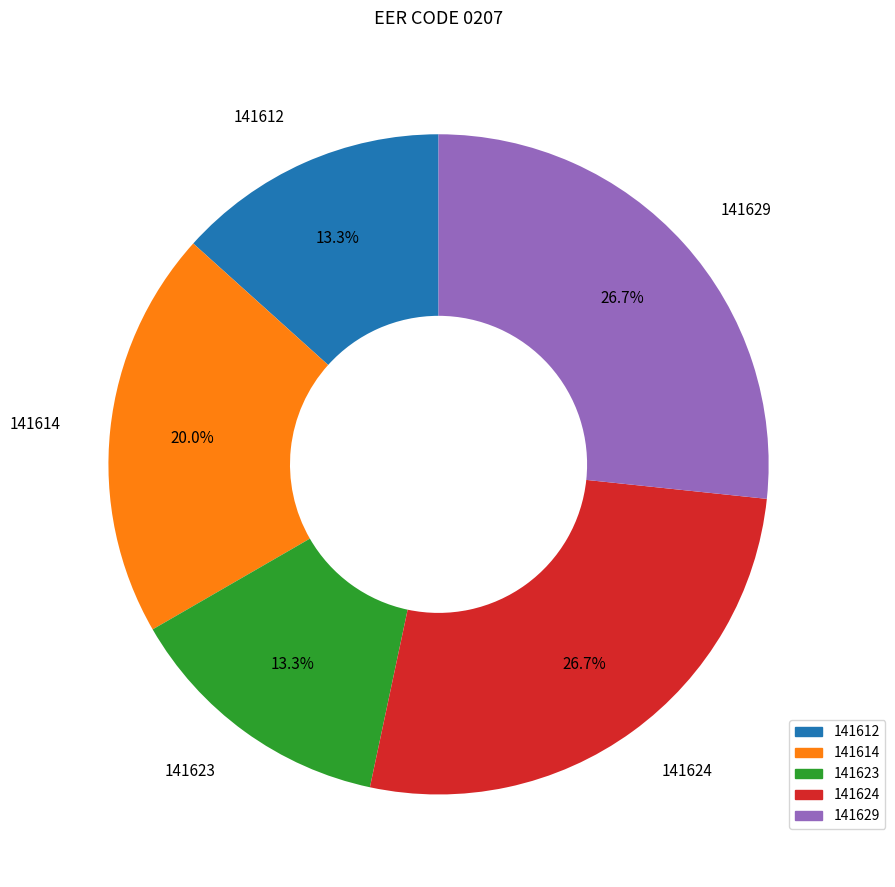

Is there a majority slice in this chart?

No